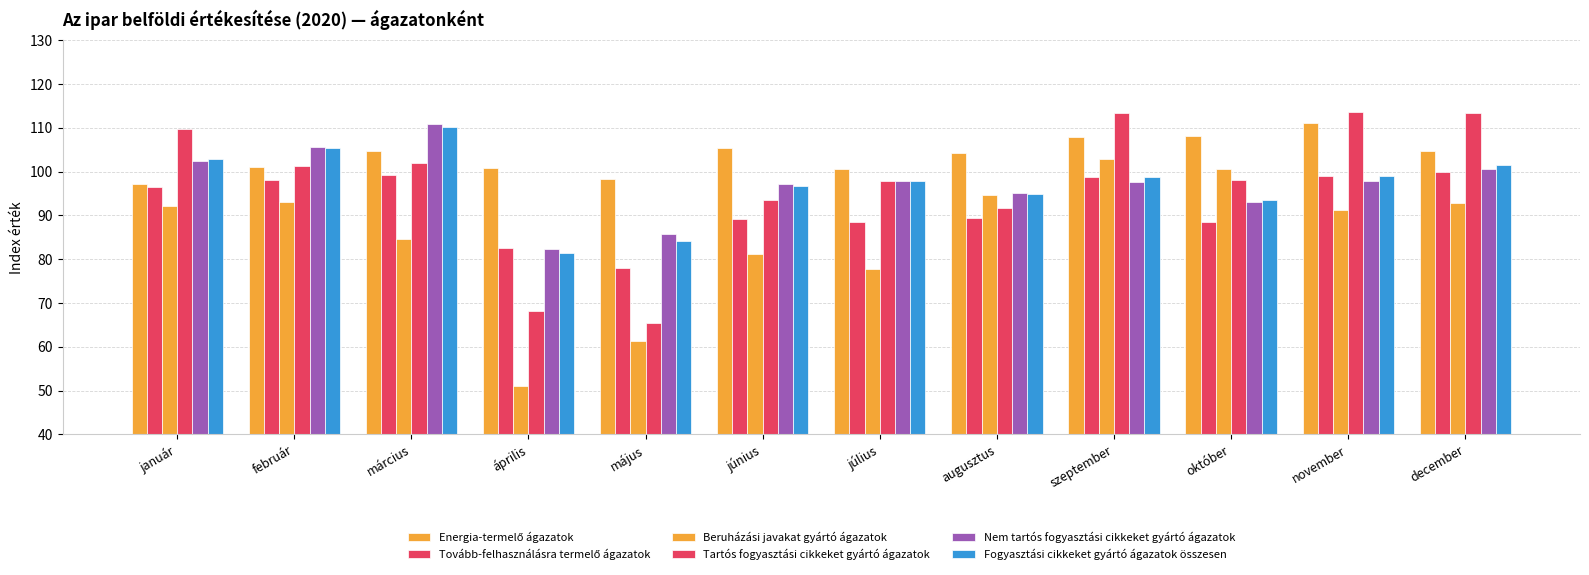

How many bars are there in each group?

6